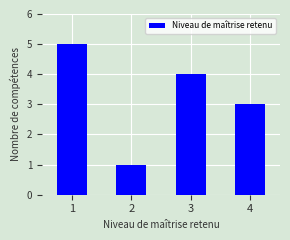

What is the minimum value shown in the chart?

1